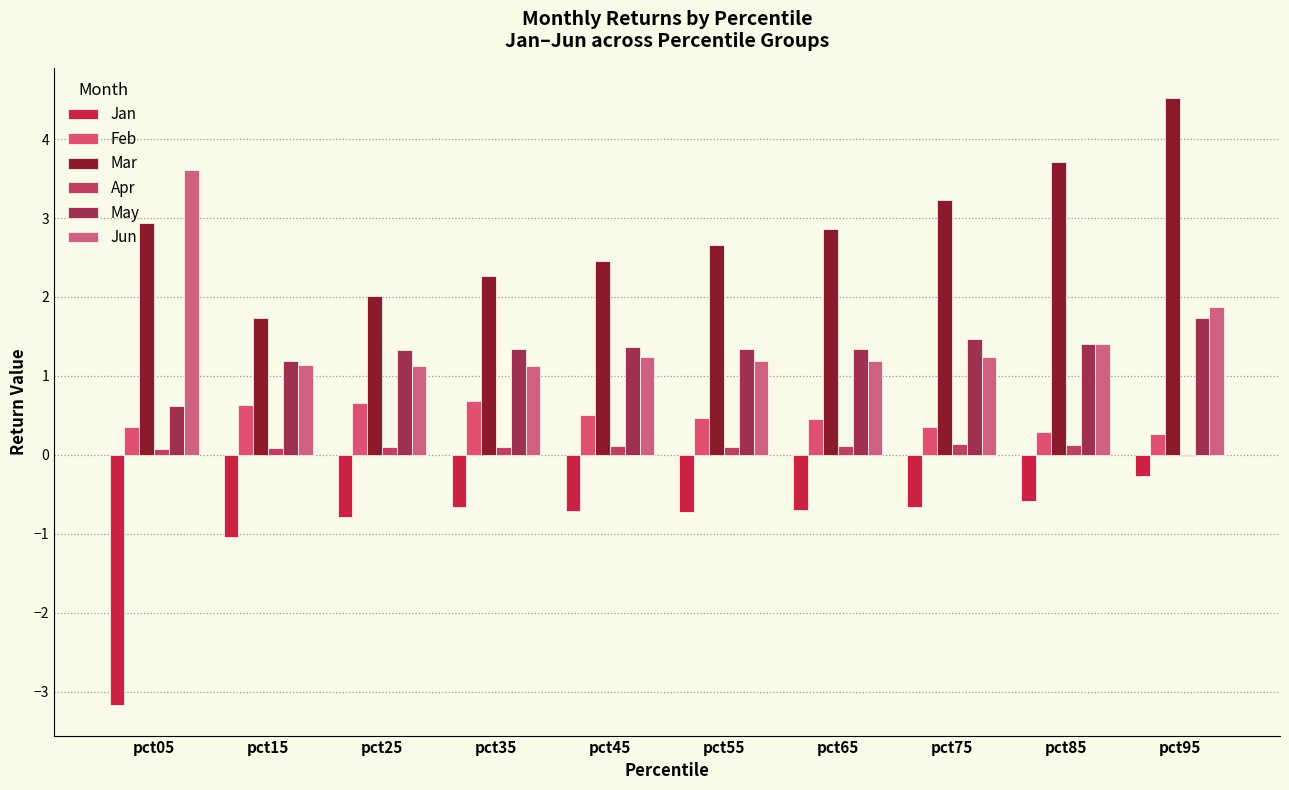

Which series has the largest range (max minus min)?

Jan